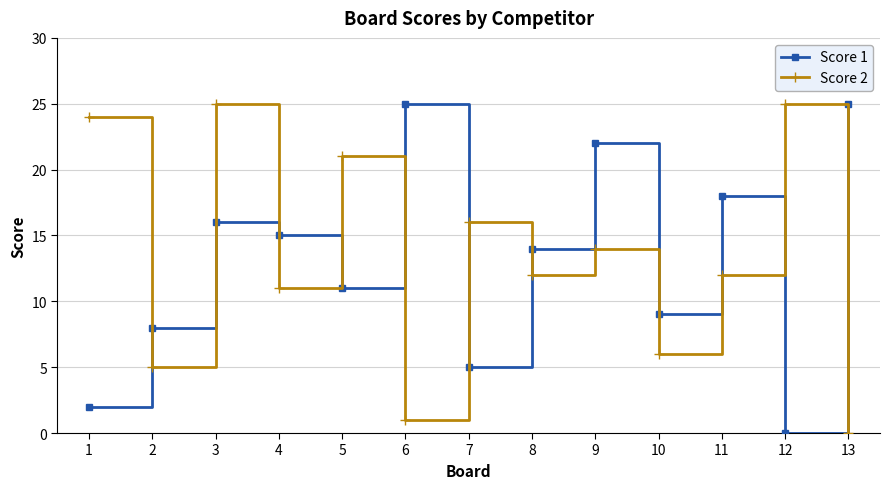

At how many categories does at least one series exceed 19?

7